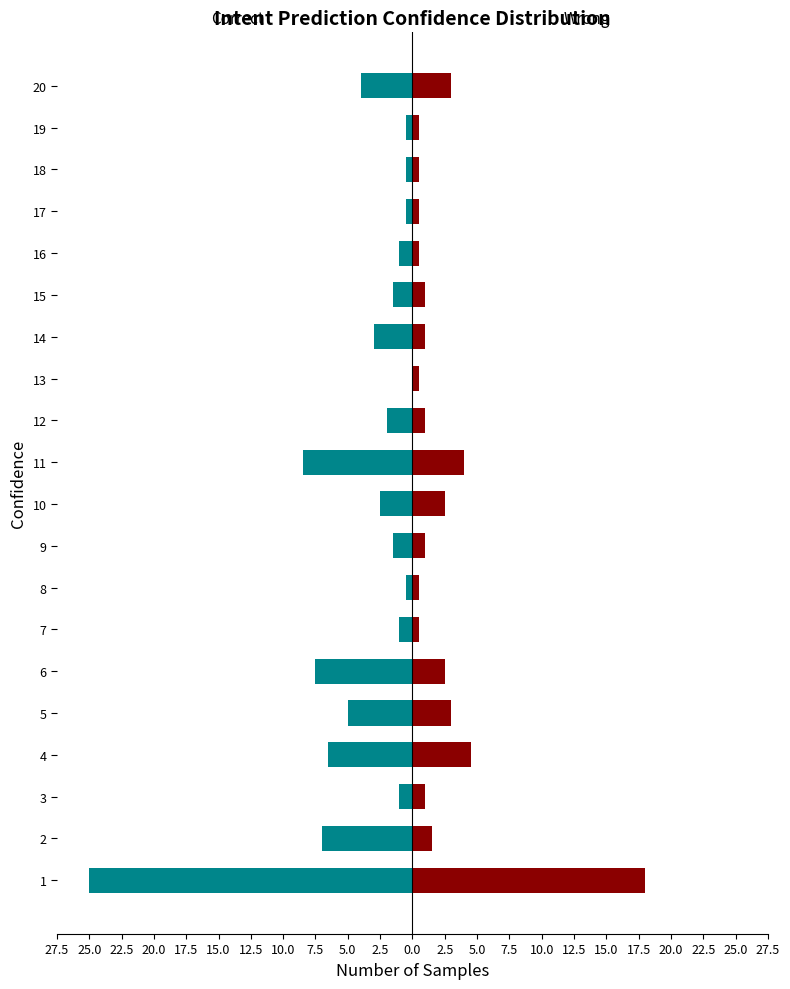

Which series has the widest spread of values?

Correct